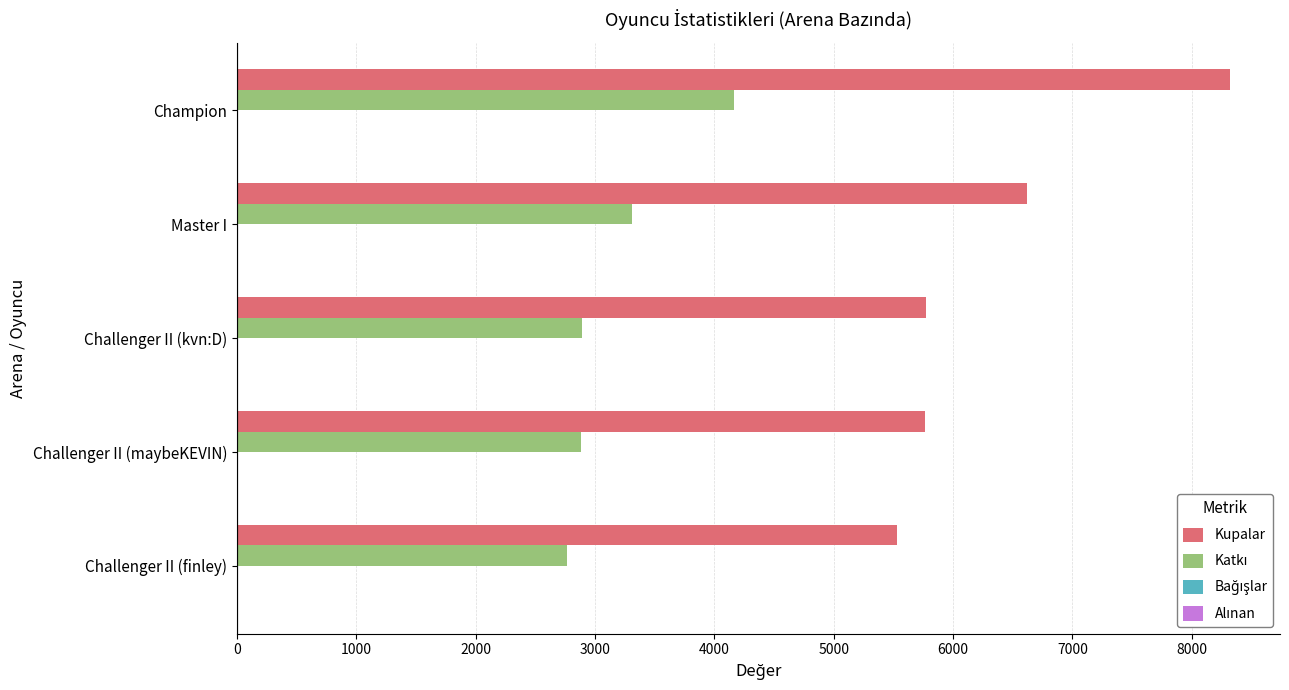

Between Champion and Challenger II (finley), which series saw the biggest shift?

Kupalar